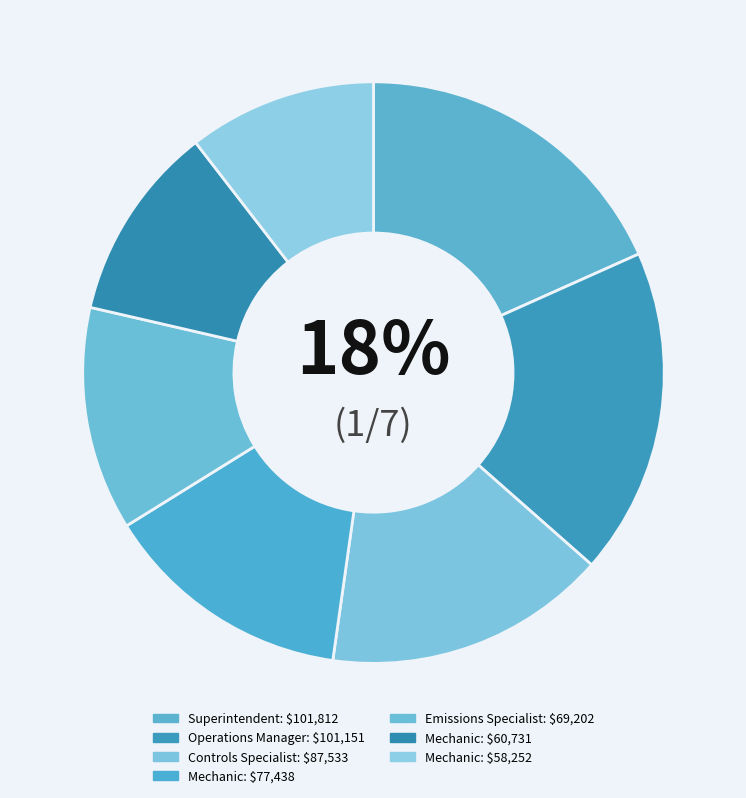

How many slices are in this pie chart?

7